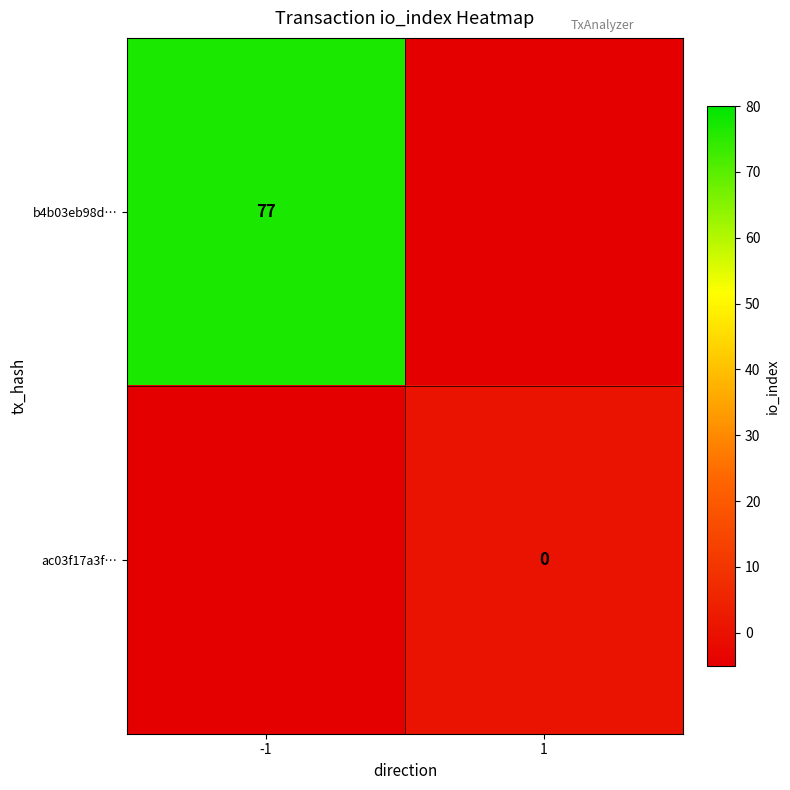

How many data points does each series have?

2